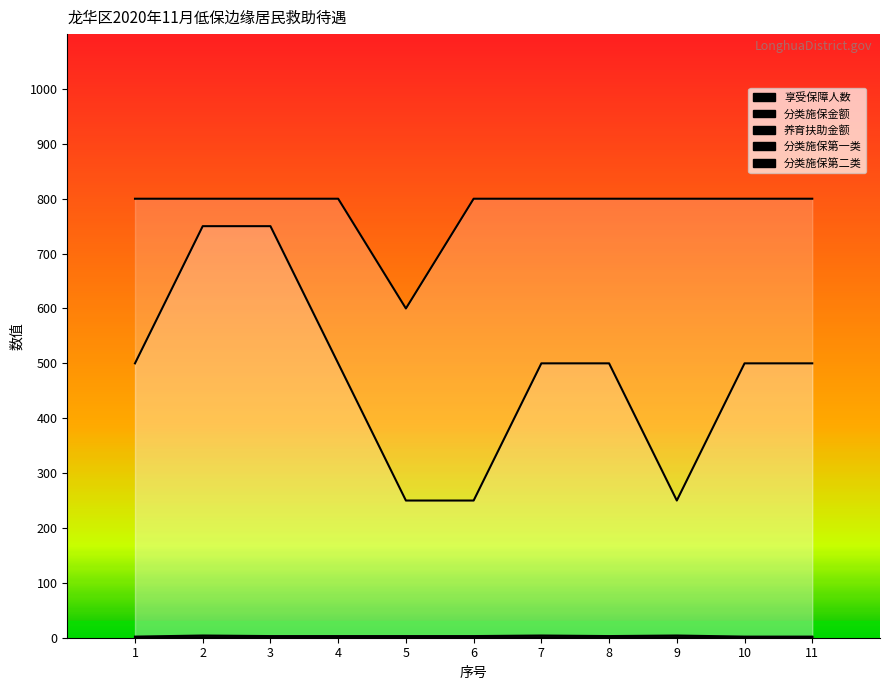

How many categories are shown in the chart?

11